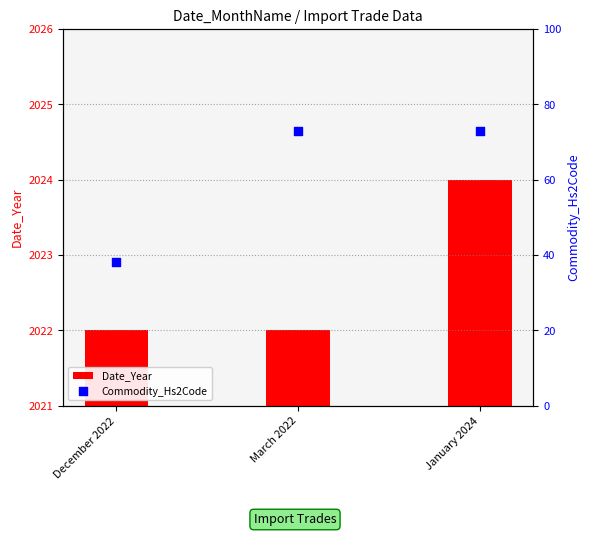

Which series reaches the minimum Y coordinate?

Date_Year